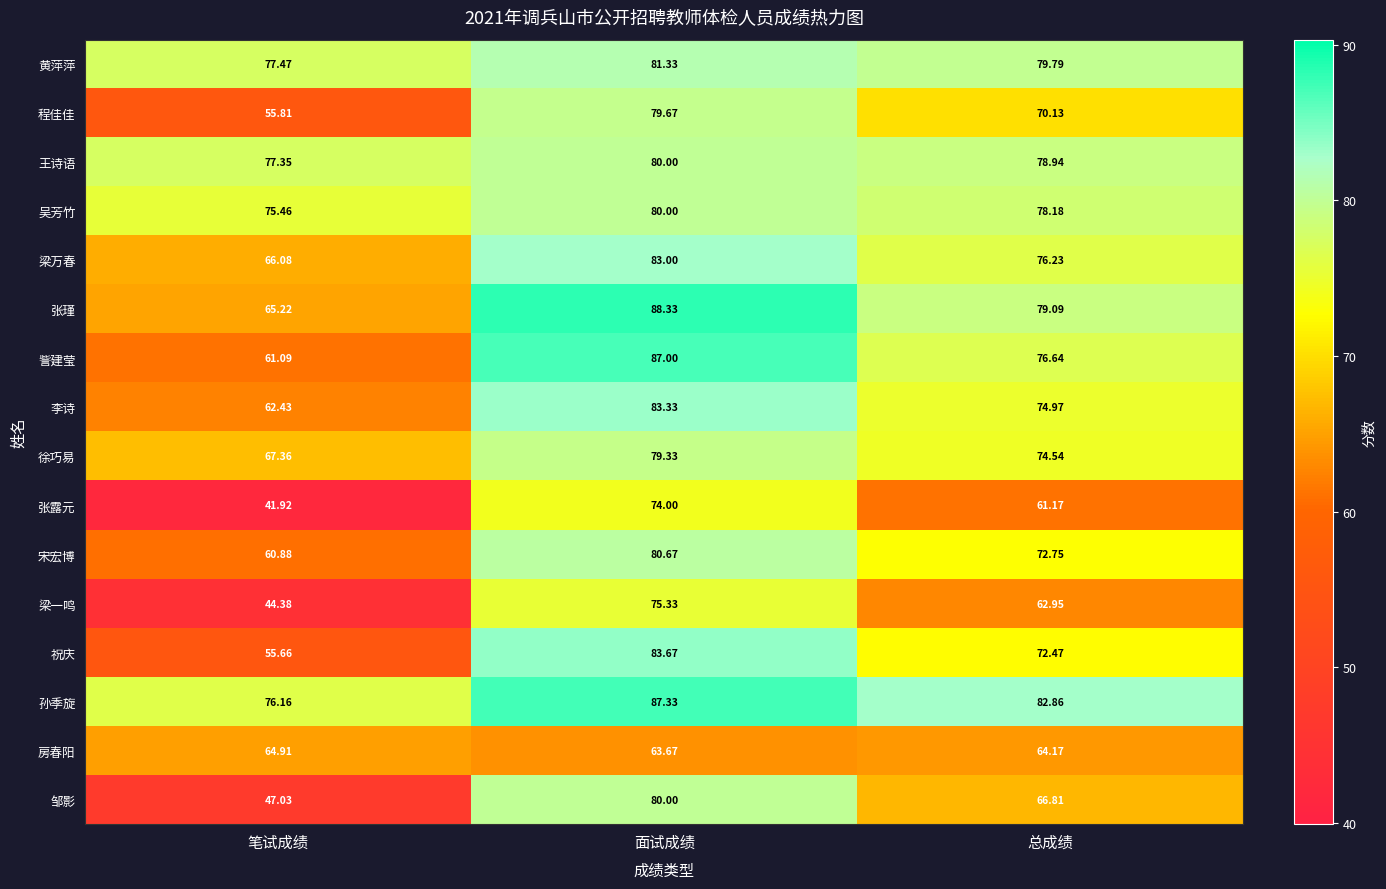

Between 面试成绩 and 总成绩, which series saw the biggest shift?

邹影